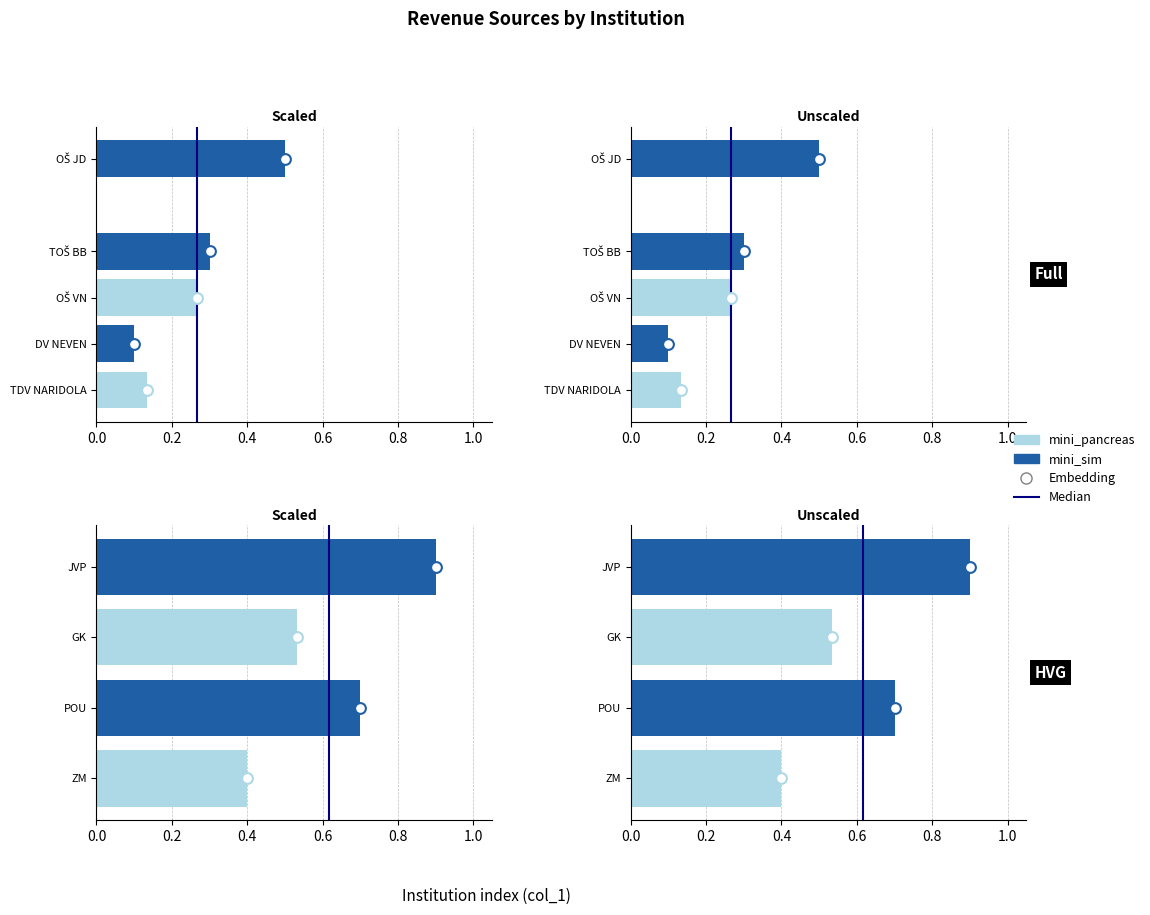

What is the total value across all series at 0.2?

2.4